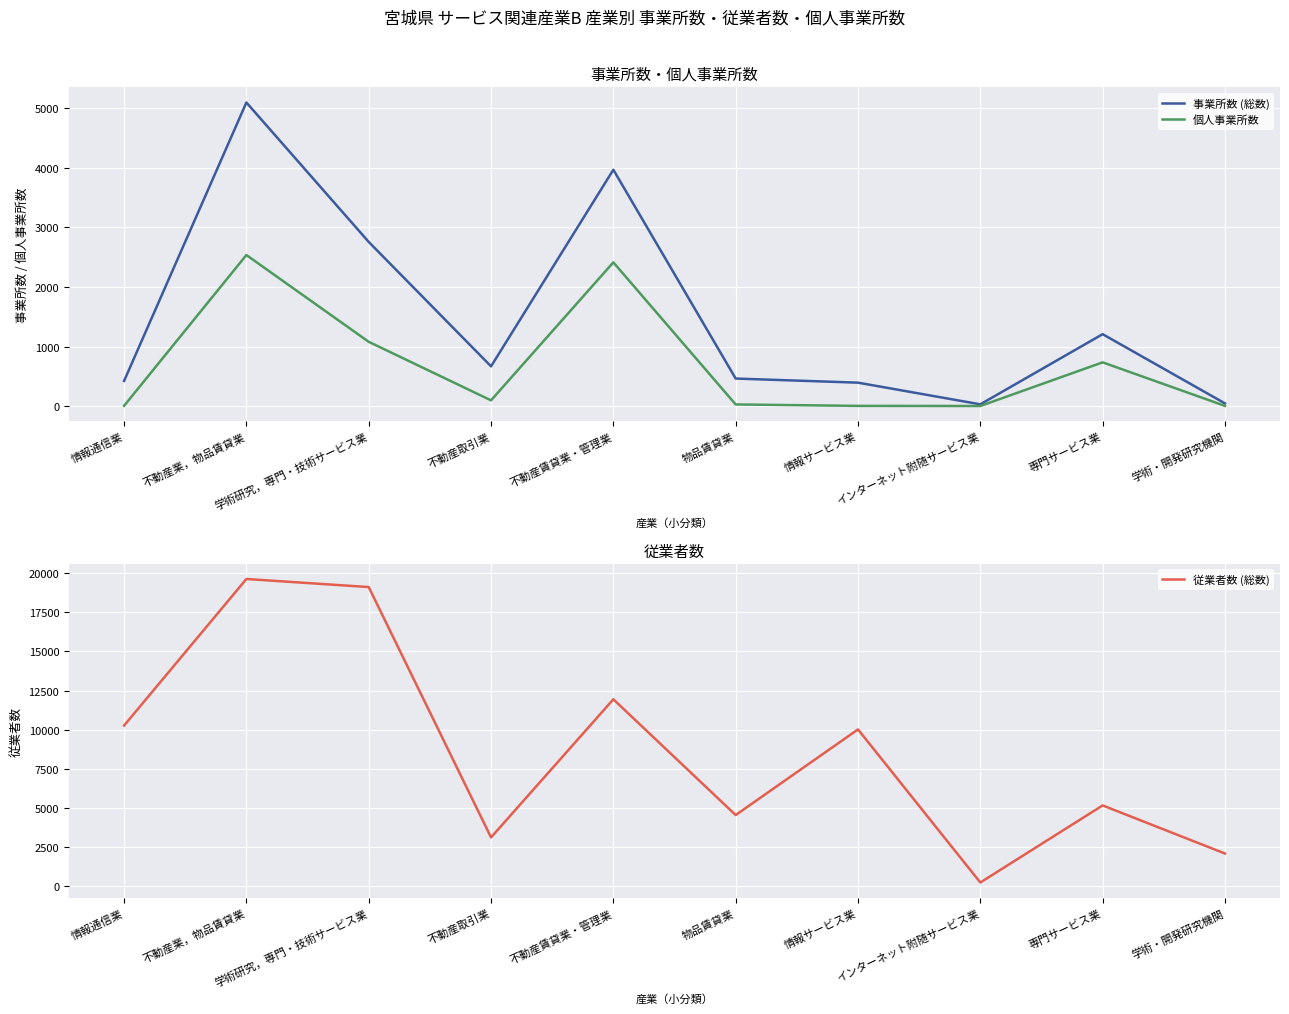

What is the value of the 個人事業所数 point at the 7th from the left?

3